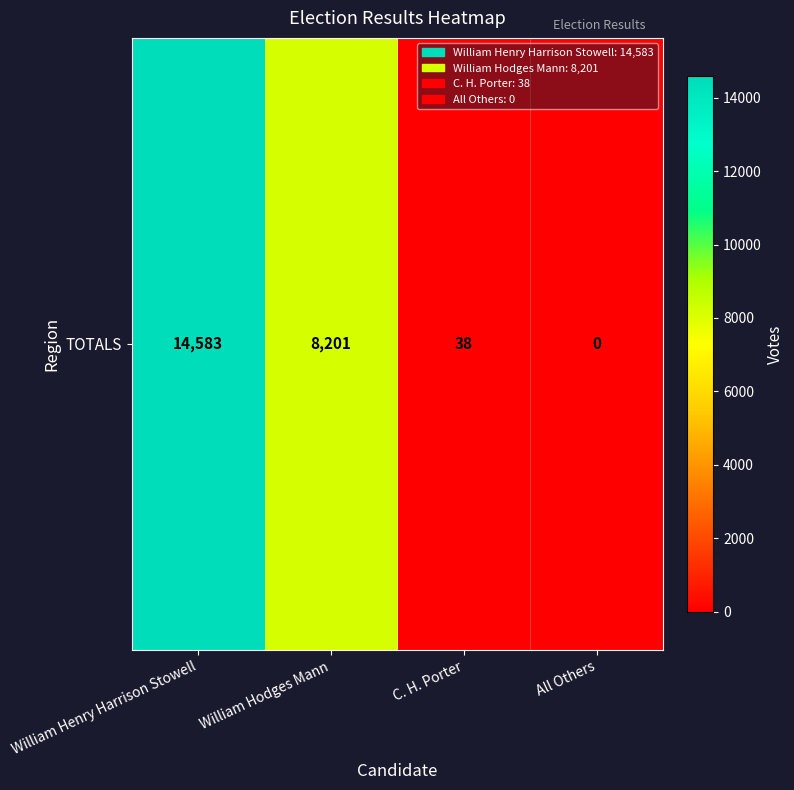

Is it true that the value at All Others is 0?

True